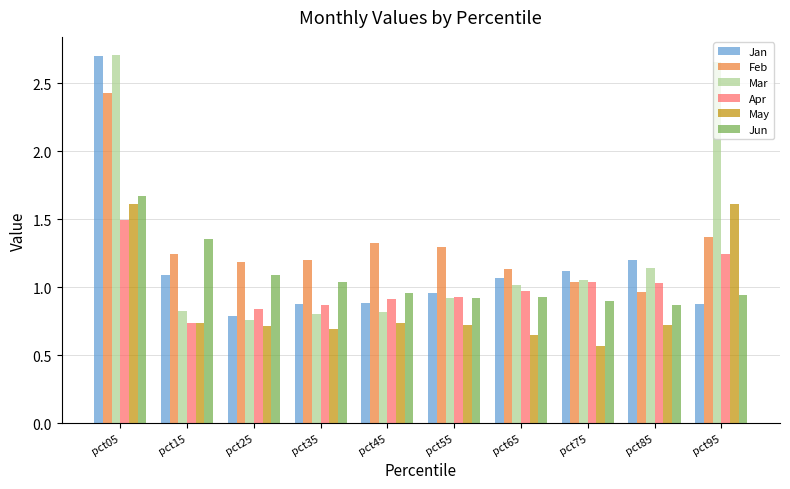

At which label does May reach its minimum?

pct75